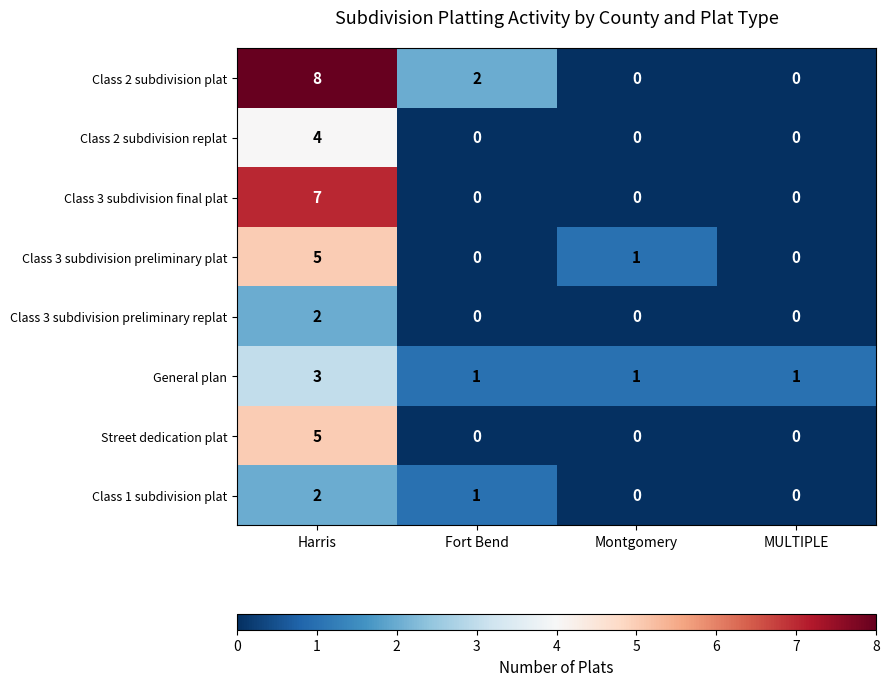

At which label is Class 2 subdivision plat closest to 4?

Fort Bend